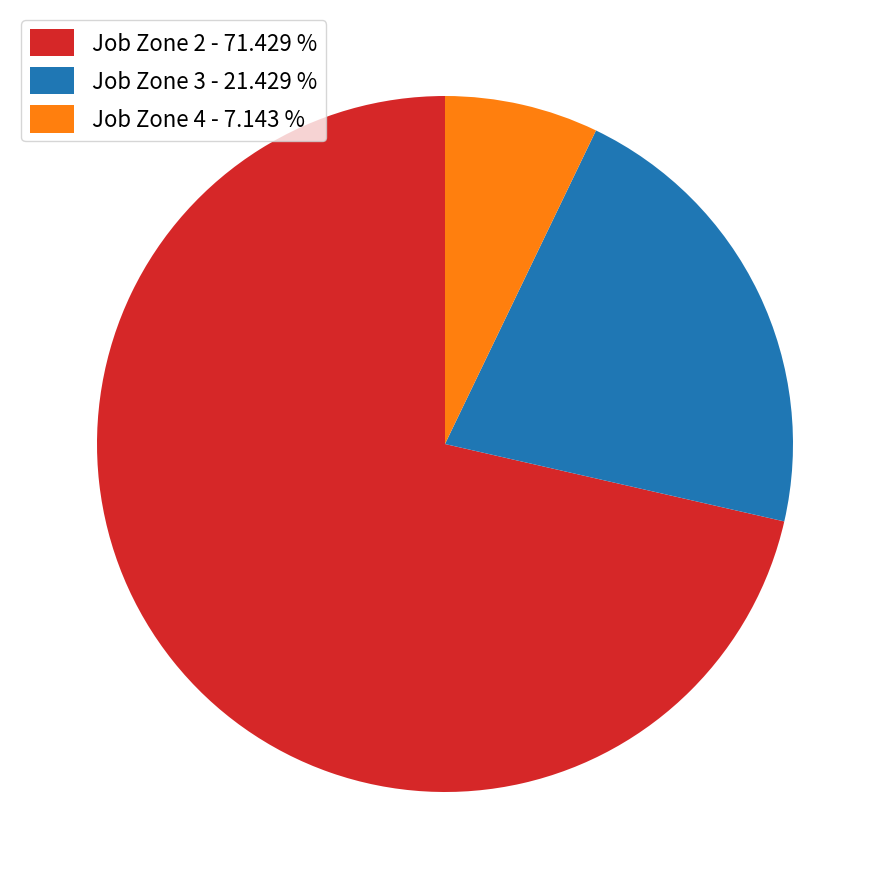

Do Job Zone 4 - 7.143 % and Job Zone 3 - 21.429 % together represent more than half of the pie?

No